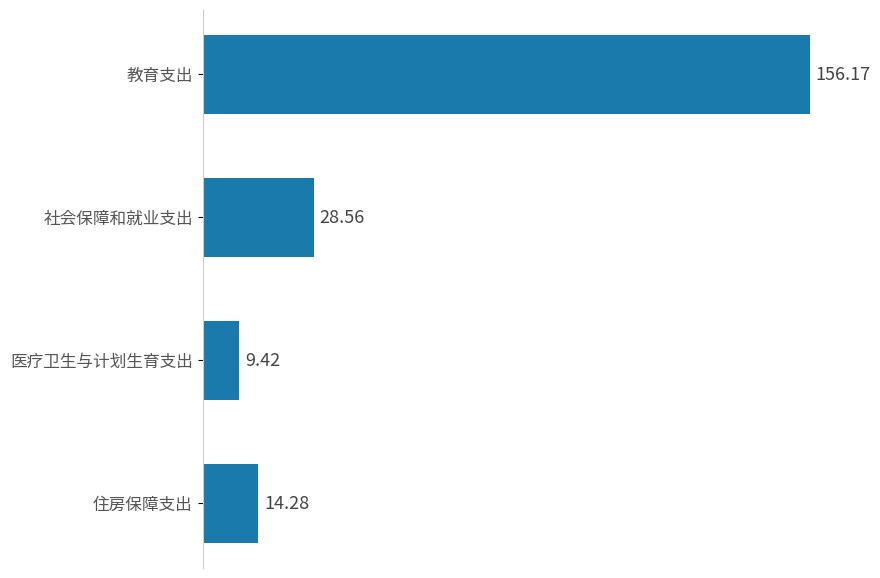

At which label is the value closest to 82?

社会保障和就业支出